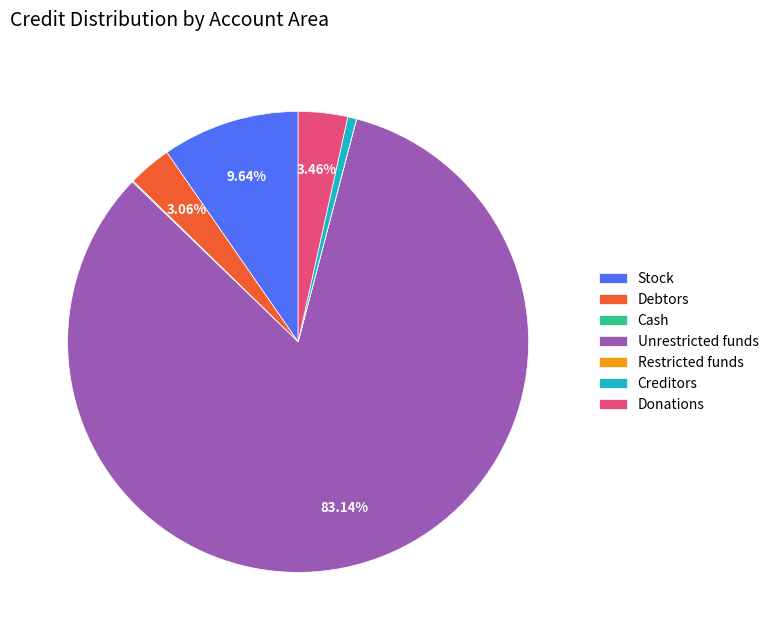

To the nearest percent, what is the combined percentage of Creditors and Stock?

10%